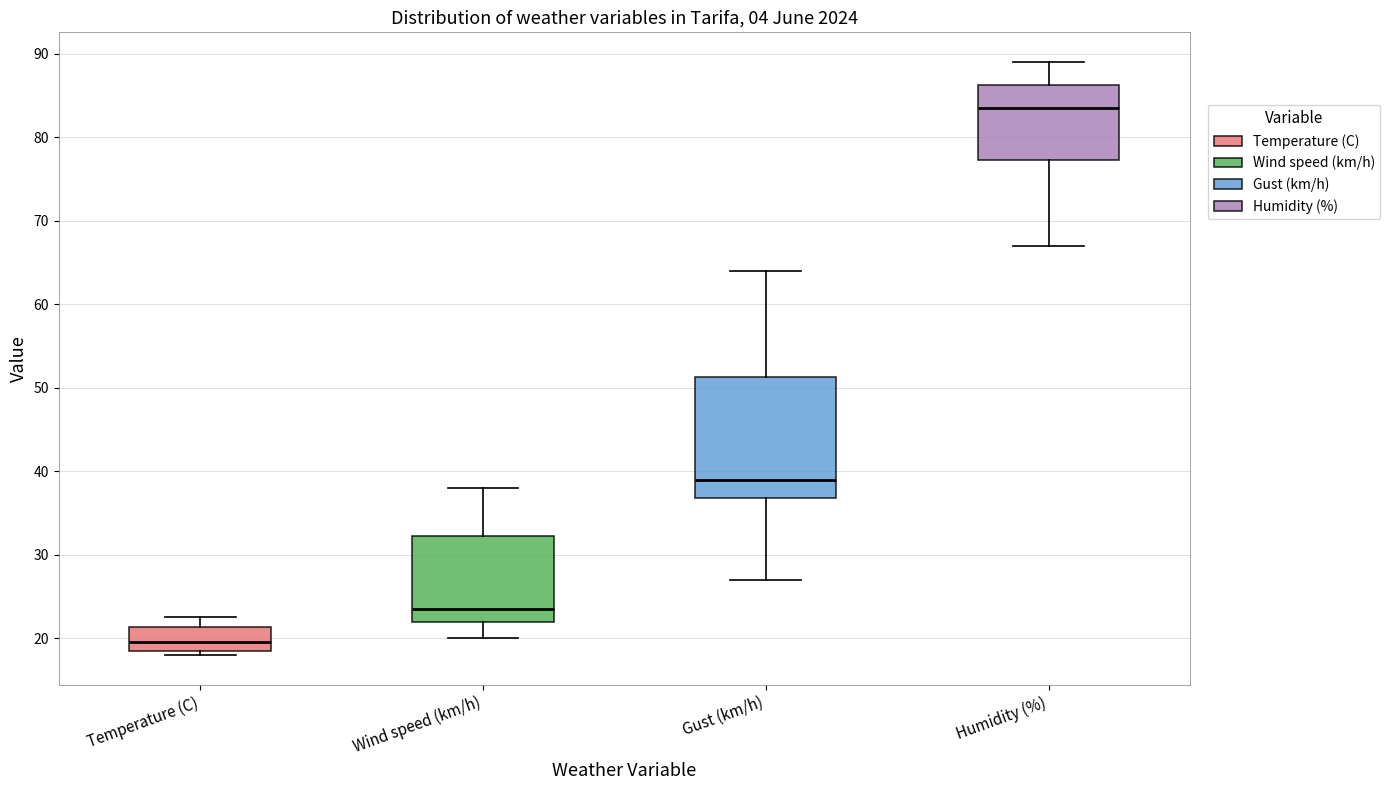

Reading left to right, read every box against the y-axis: the position of its median line, the range the box covers, and the ends of its whiskers. The values are not printed on the chart, so give them approximately, as read against the axis.

Temperature (C): median 20, box 19 to 21, whiskers 18 to 23
Wind speed (km/h): median 24, box 22 to 32, whiskers 20 to 38
Gust (km/h): median 39, box 37 to 51, whiskers 27 to 64
Humidity (%): median 84, box 77 to 86, whiskers 67 to 89